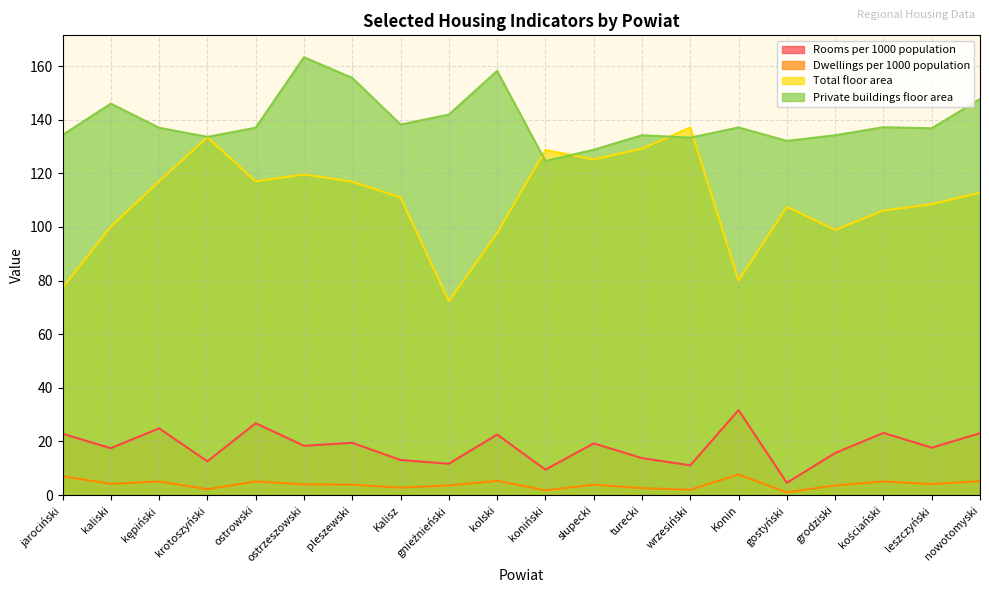

What is the sum of all Dwellings per 1000 population values?

80.2